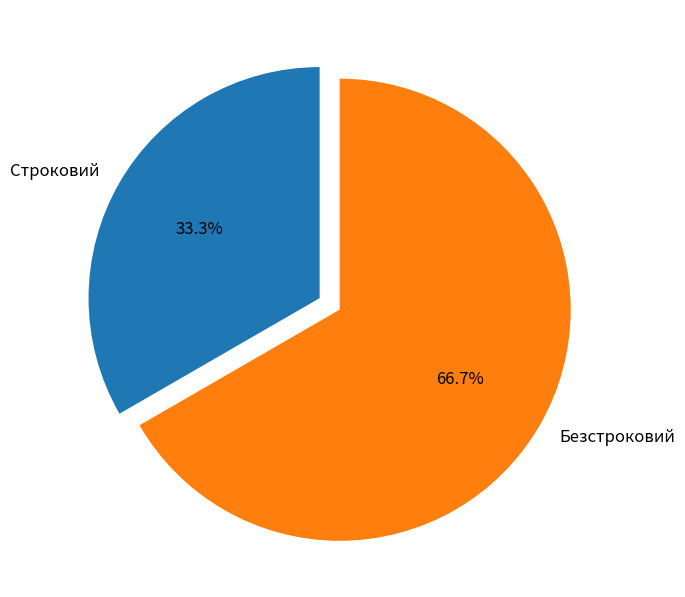

What percentage is the Безстроковий slice, to the nearest percent?

67%